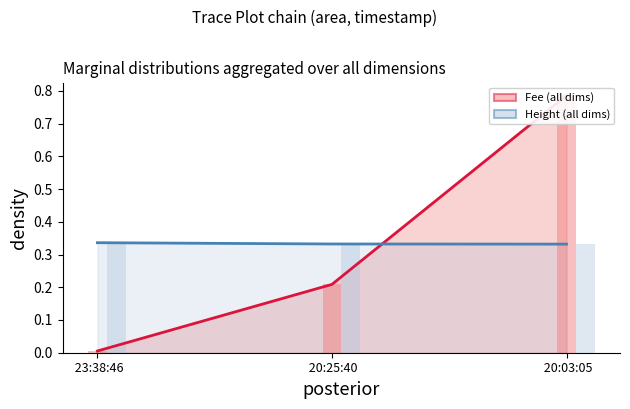

Reading right to left, what are all the values shown in this chart?

Fee: 0.8	0.2	0.0
Height: 0.3	0.3	0.3